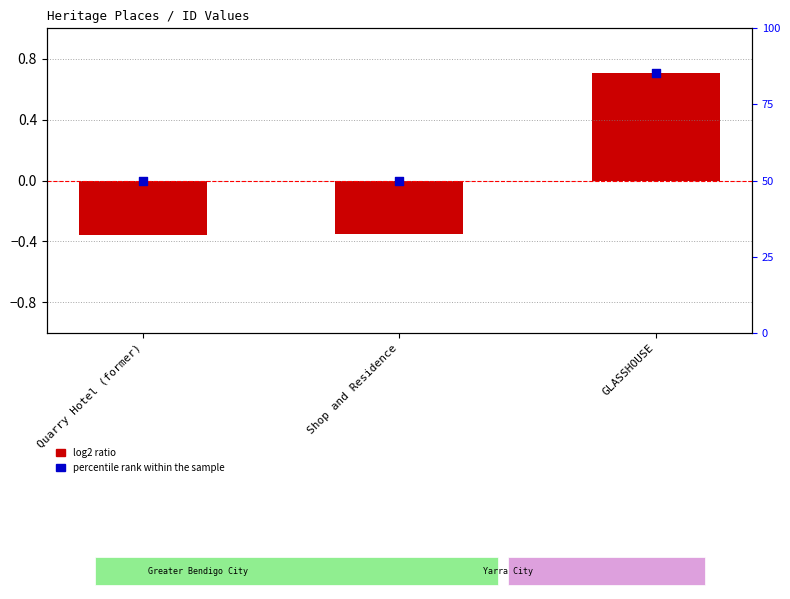

Between GLASSHOUSE and Quarry Hotel (former), which is larger?

GLASSHOUSE